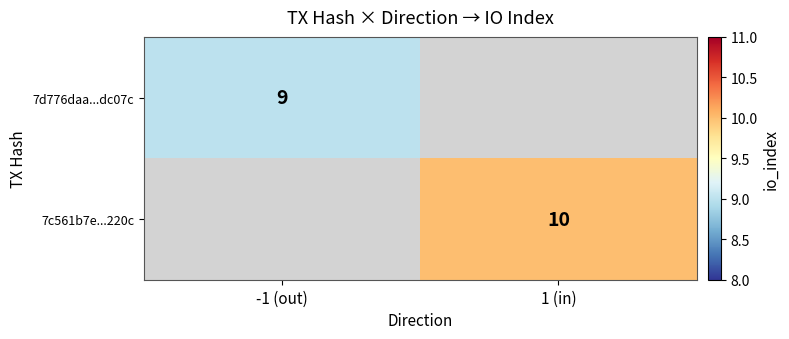

How many data points does each series have?

2